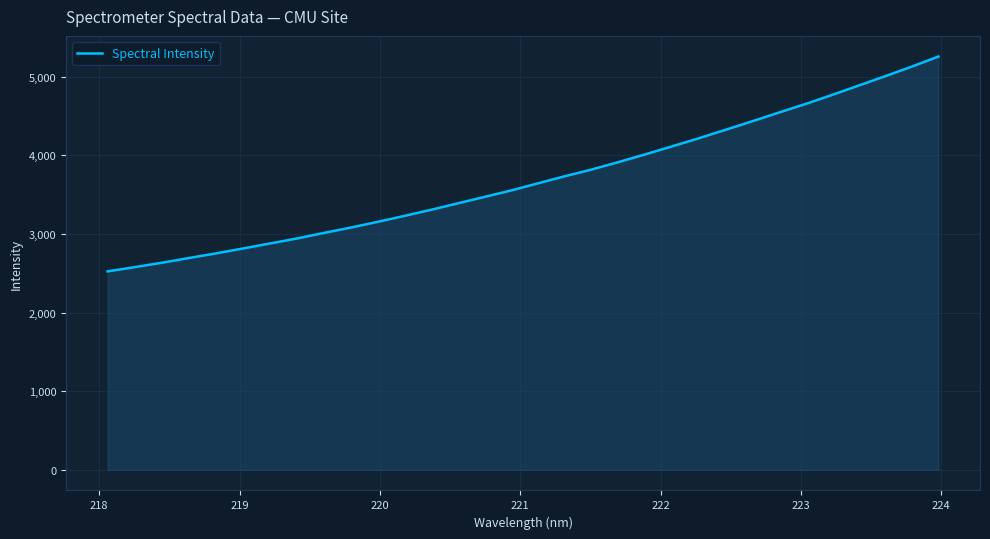

What is the greatest value displayed?

5257.3